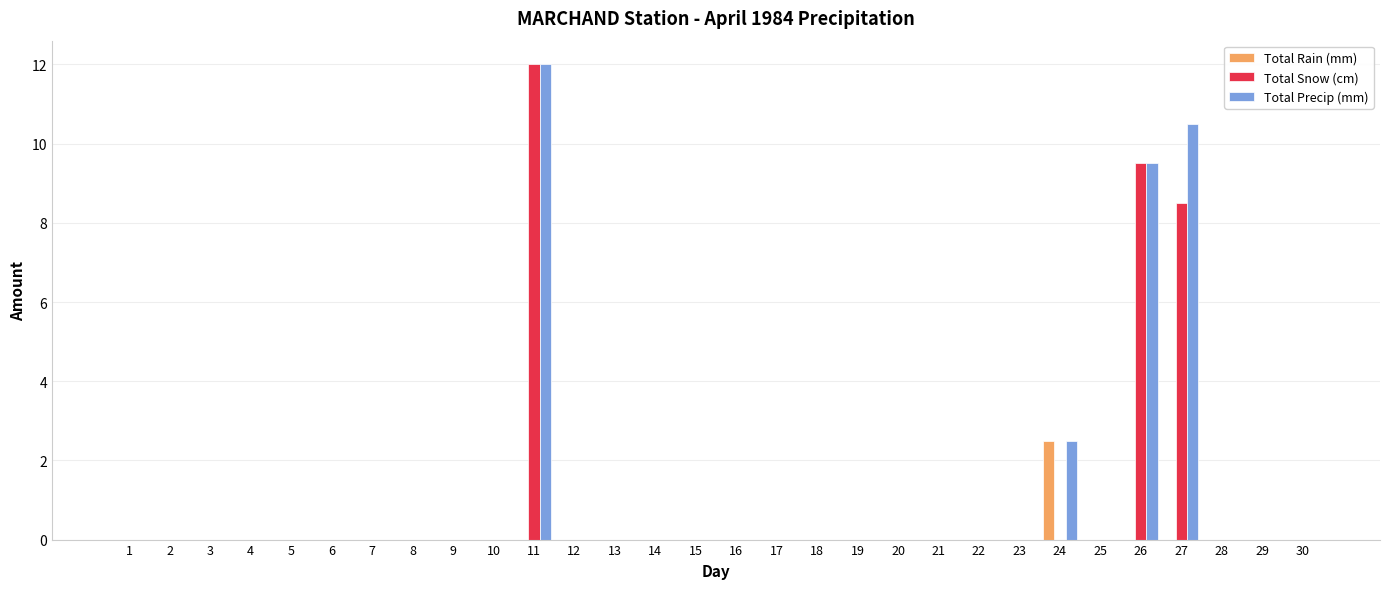

Reading right to left, extract all data points from this chart.

Total Rain (mm): 0.0	0.0	0.0	0.0	0.0	0.0	2.5	0.0	0.0	0.0	0.0	0.0	0.0	0.0	0.0	0.0	0.0	0.0	0.0	0.0	0.0	0.0	0.0	0.0	0.0	0.0	0.0	0.0	0.0	0.0
Total Snow (cm): 0.0	0.0	0.0	8.5	9.5	0.0	0.0	0.0	0.0	0.0	0.0	0.0	0.0	0.0	0.0	0.0	0.0	0.0	0.0	12.0	0.0	0.0	0.0	0.0	0.0	0.0	0.0	0.0	0.0	0.0
Total Precip (mm): 0.0	0.0	0.0	10.5	9.5	0.0	2.5	0.0	0.0	0.0	0.0	0.0	0.0	0.0	0.0	0.0	0.0	0.0	0.0	12.0	0.0	0.0	0.0	0.0	0.0	0.0	0.0	0.0	0.0	0.0